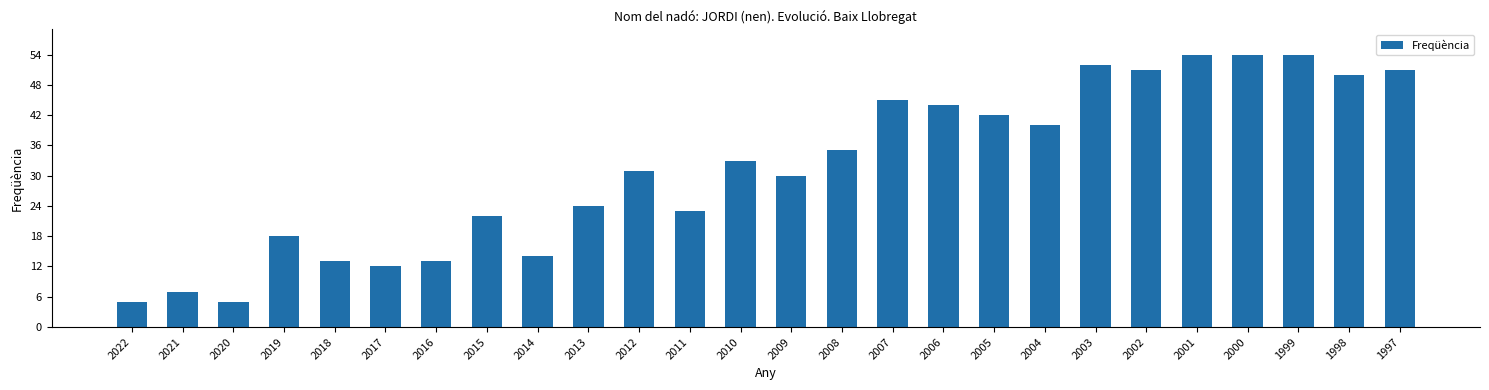

Is it true that the value at 2011 is 40?

False